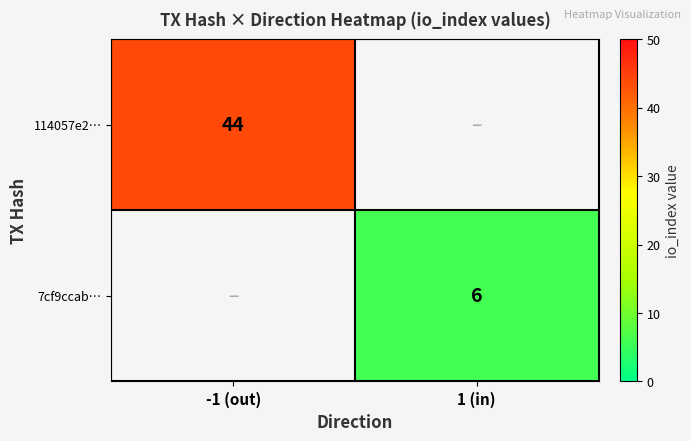

What is the greatest value displayed?

44.0